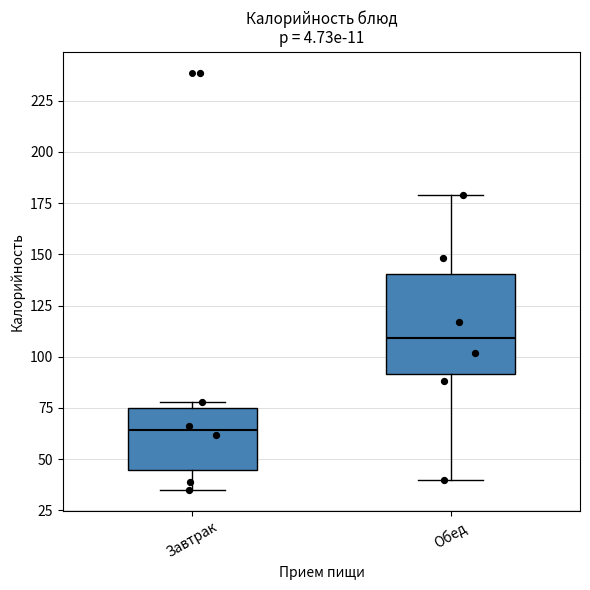

Comparing the boxes themselves (not the whiskers), which one is the tallest?

Обед